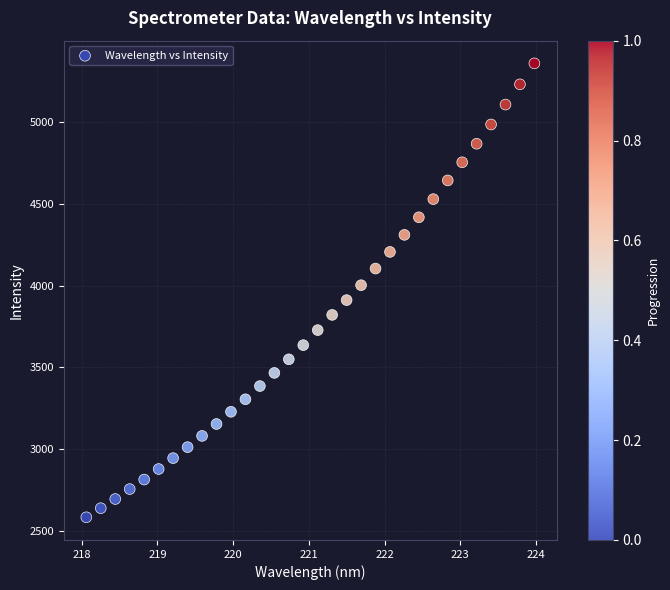

What is the range of Y values (max minus min)?

2773.7